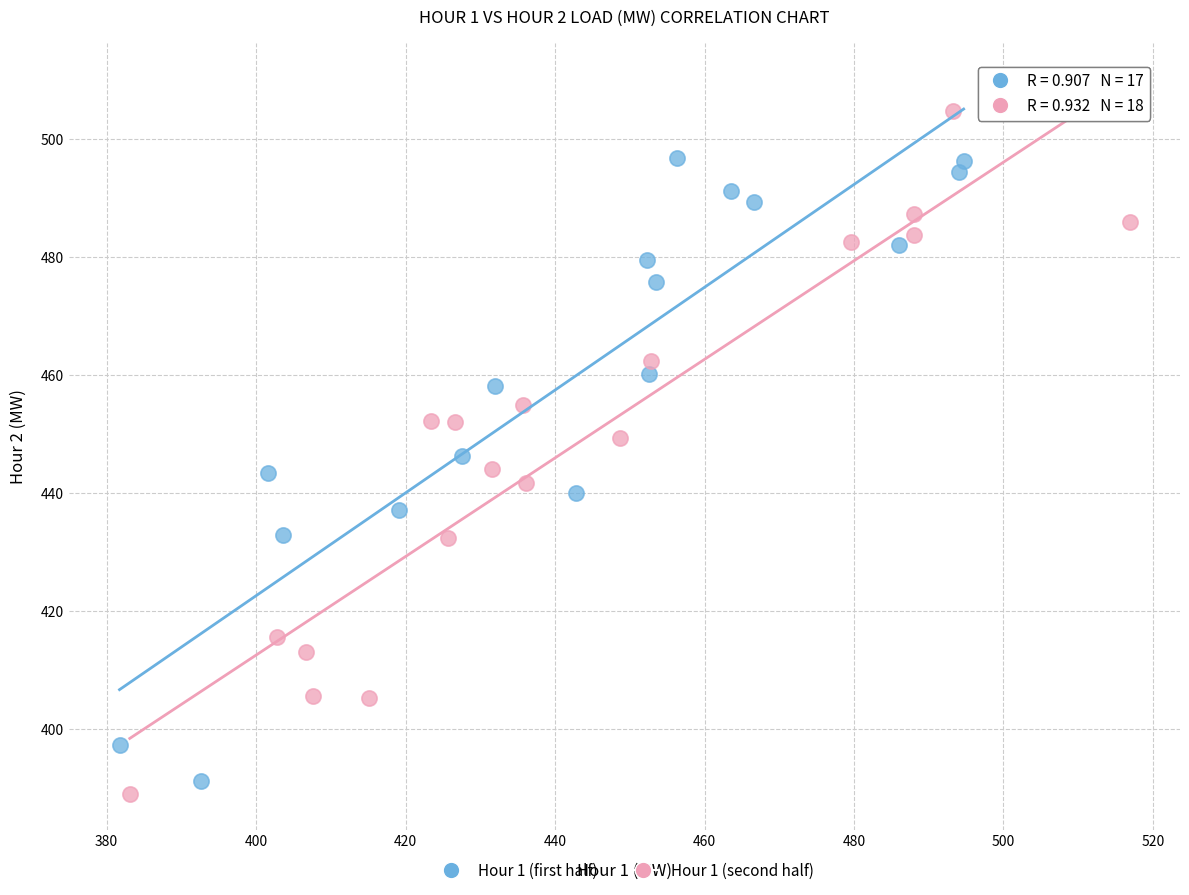

Which series contains the lowest Y value?

Hour 1 (second half)